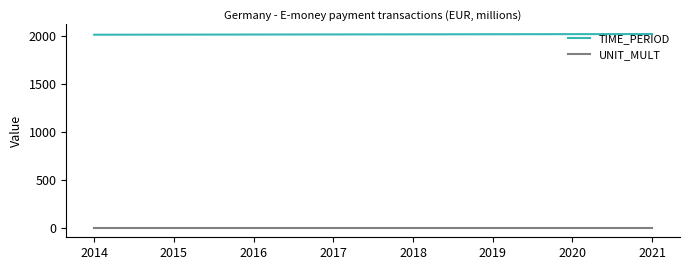

Count the TIME_PERIOD values in the range 2016 to 2020.

5